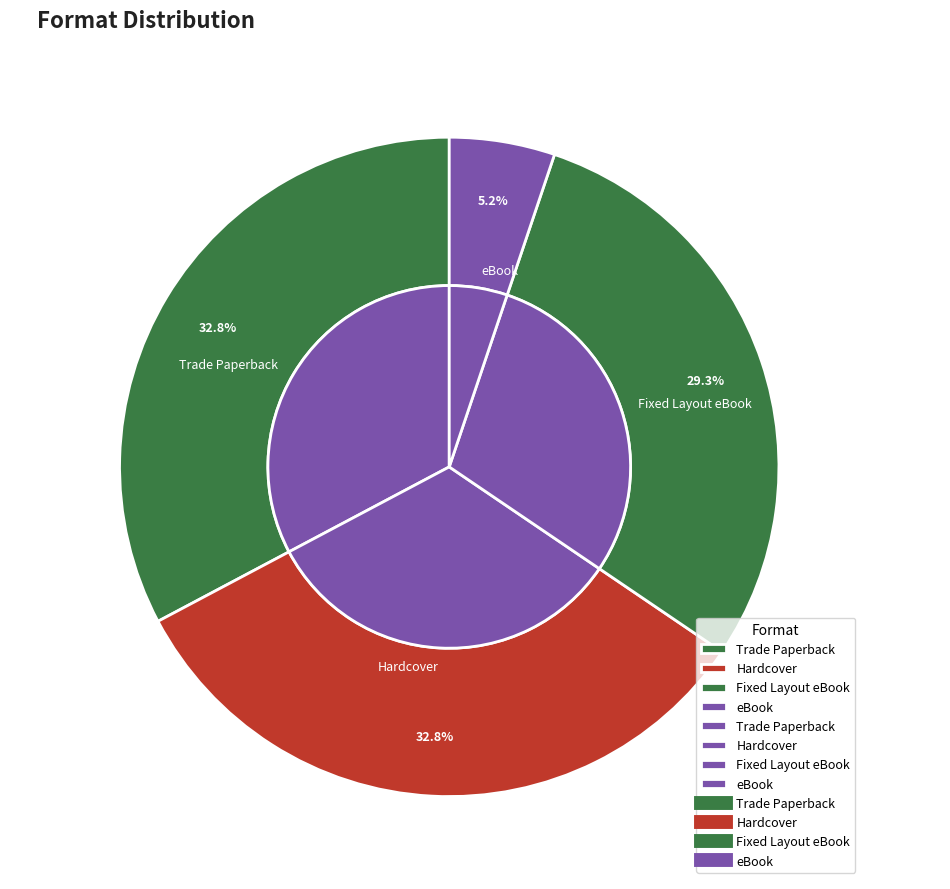

Combined, what portion of the pie is Trade Paperback and Fixed Layout eBook?

62.1%